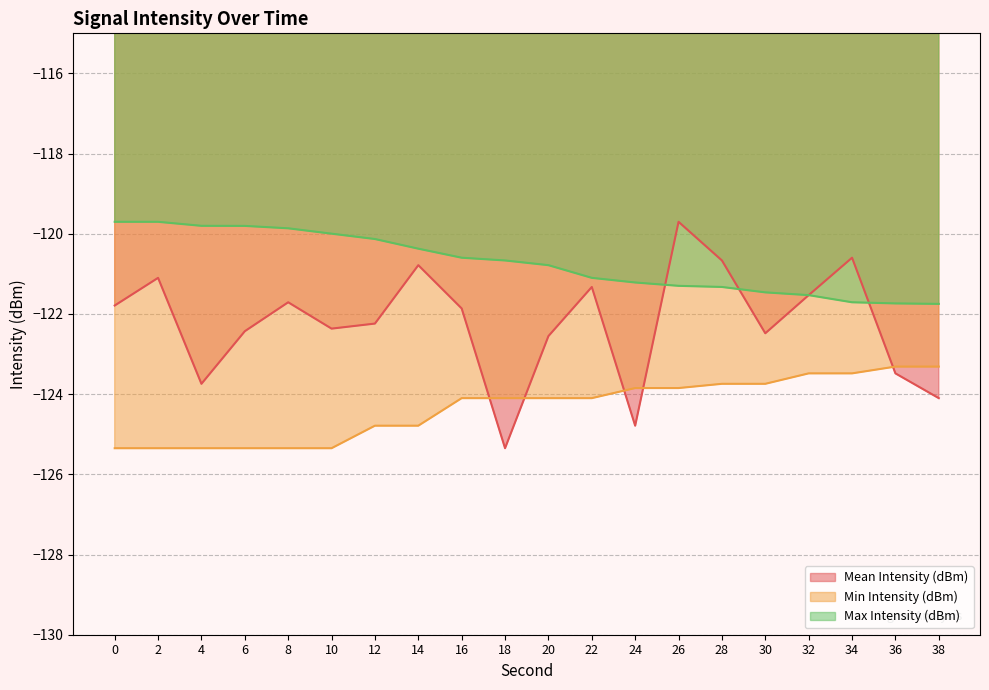

List the series in order of their peak value, highest first.

Mean Intensity (dBm), Max Intensity (dBm), Min Intensity (dBm)